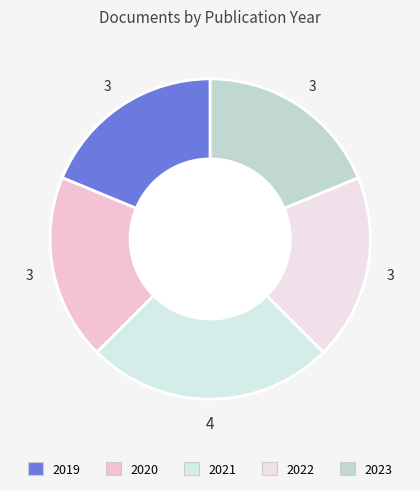

Does 2019 account for over 50% of the chart?

No